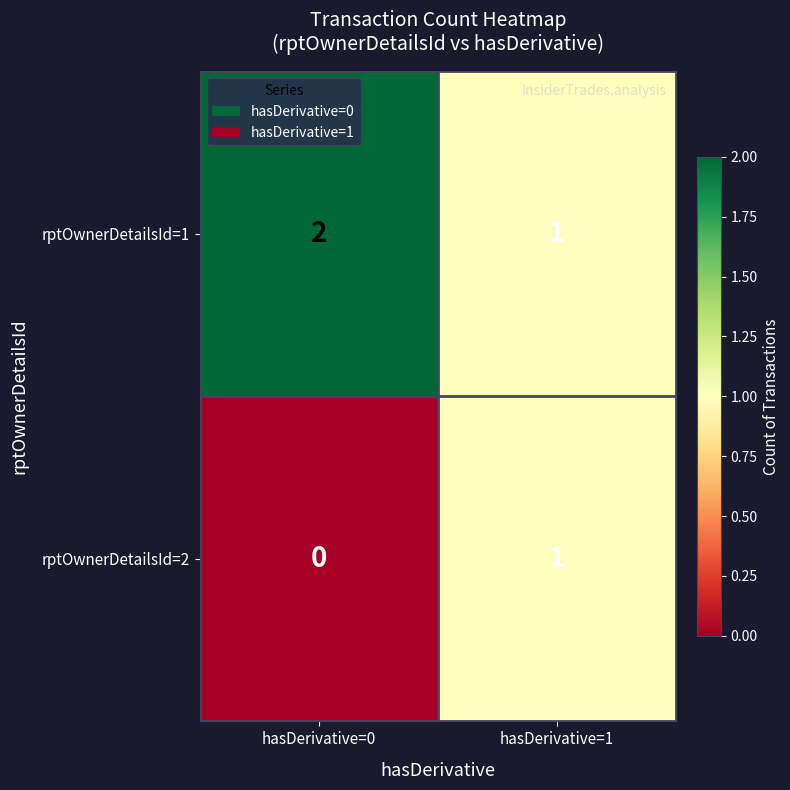

Reading right to left, extract all data points from this chart.

rptOwnerDetailsId=1: 1	2
rptOwnerDetailsId=2: 1	0